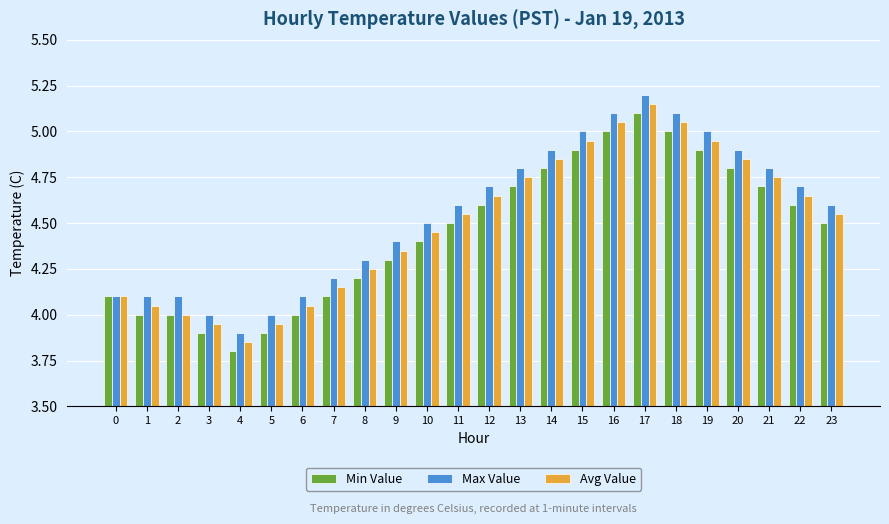

At which label is Avg Value closest to 4?

2